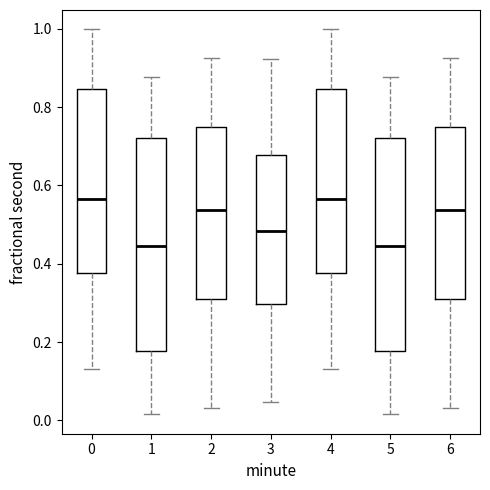

Reading left to right, transcribe this box plot: for each box, give where its median line is, the range the box spans, and where its two whiskers end, as read against the y-axis. The values are not printed on the chart, so give them approximately, as read against the axis.

0: median 0.56, box 0.38 to 0.84, whiskers 0.14 to 1.00
1: median 0.44, box 0.18 to 0.72, whiskers 0.02 to 0.88
2: median 0.54, box 0.32 to 0.74, whiskers 0.04 to 0.92
3: median 0.48, box 0.30 to 0.68, whiskers 0.04 to 0.92
4: median 0.56, box 0.38 to 0.84, whiskers 0.14 to 1.00
5: median 0.44, box 0.18 to 0.72, whiskers 0.02 to 0.88
6: median 0.54, box 0.32 to 0.74, whiskers 0.04 to 0.92